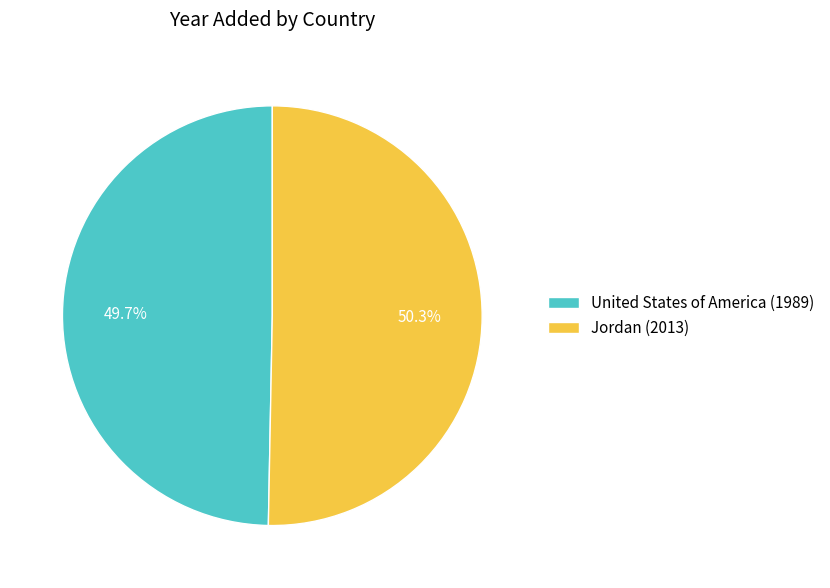

How many slices are in this pie chart?

2